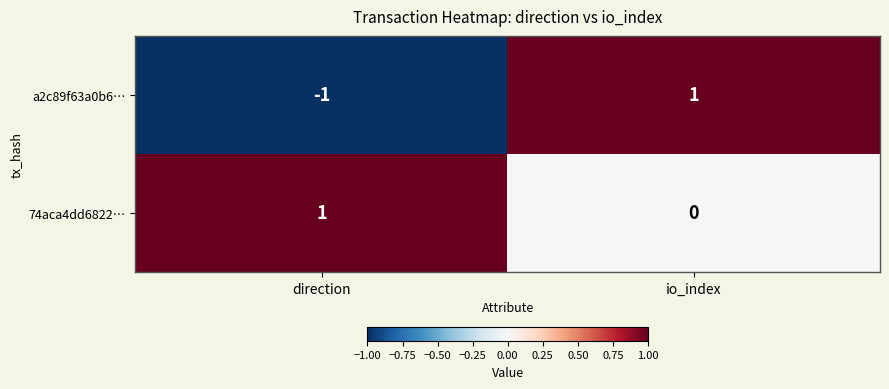

How many data points in 74aca4dd6822… are less than 1?

1